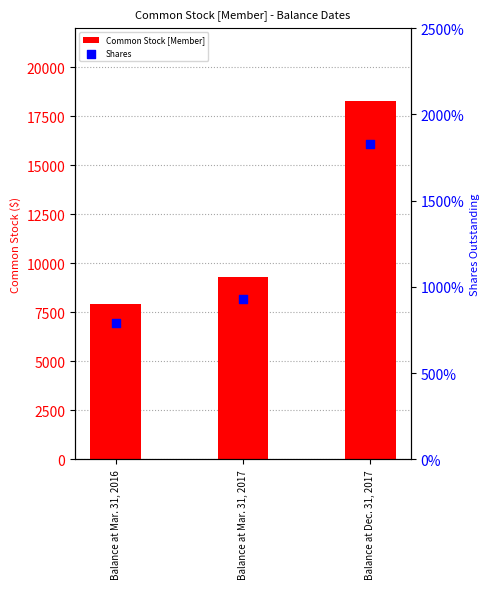

Which series contains the highest Y value?

Shares